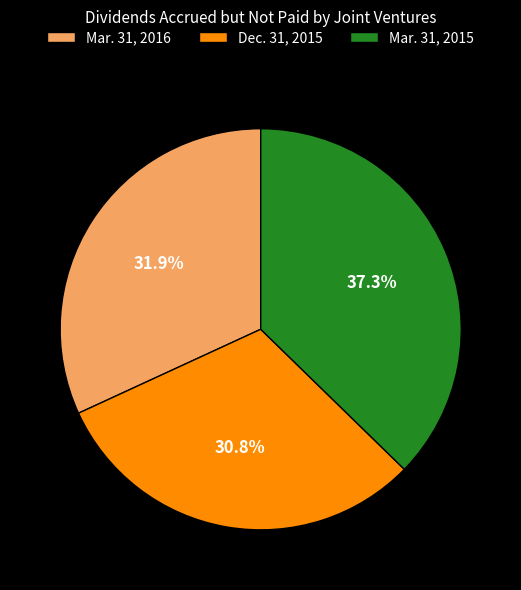

To the nearest percent, what portion does Dec. 31, 2015 represent?

31%